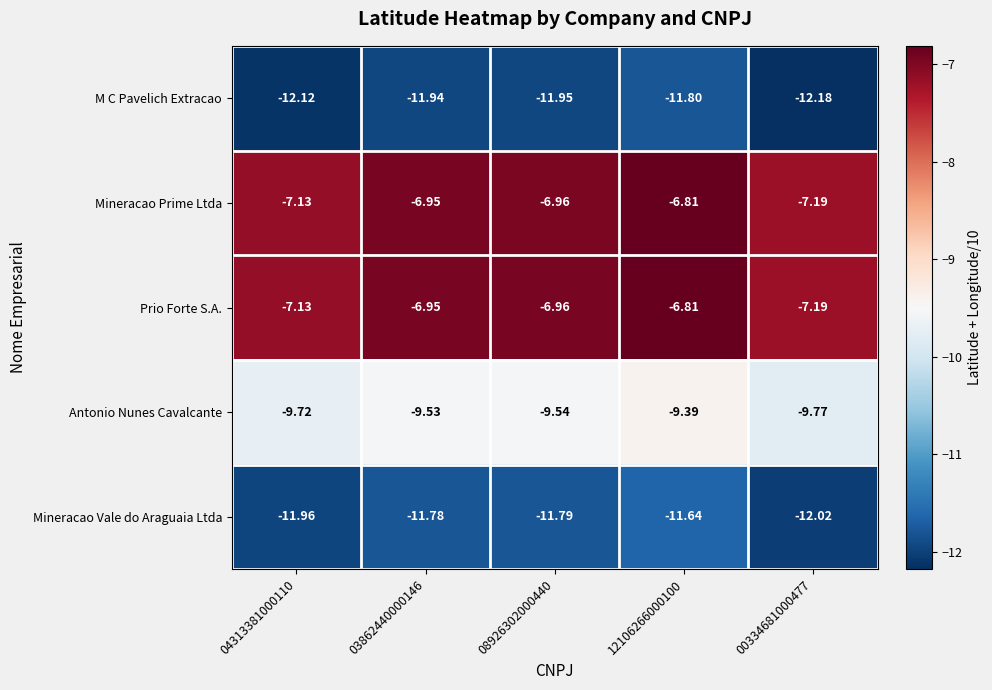

Is the value of Antonio Nunes Cavalcante at 12106266000100 greater than the value of Prio Forte S.A. at 00334681000477?

No